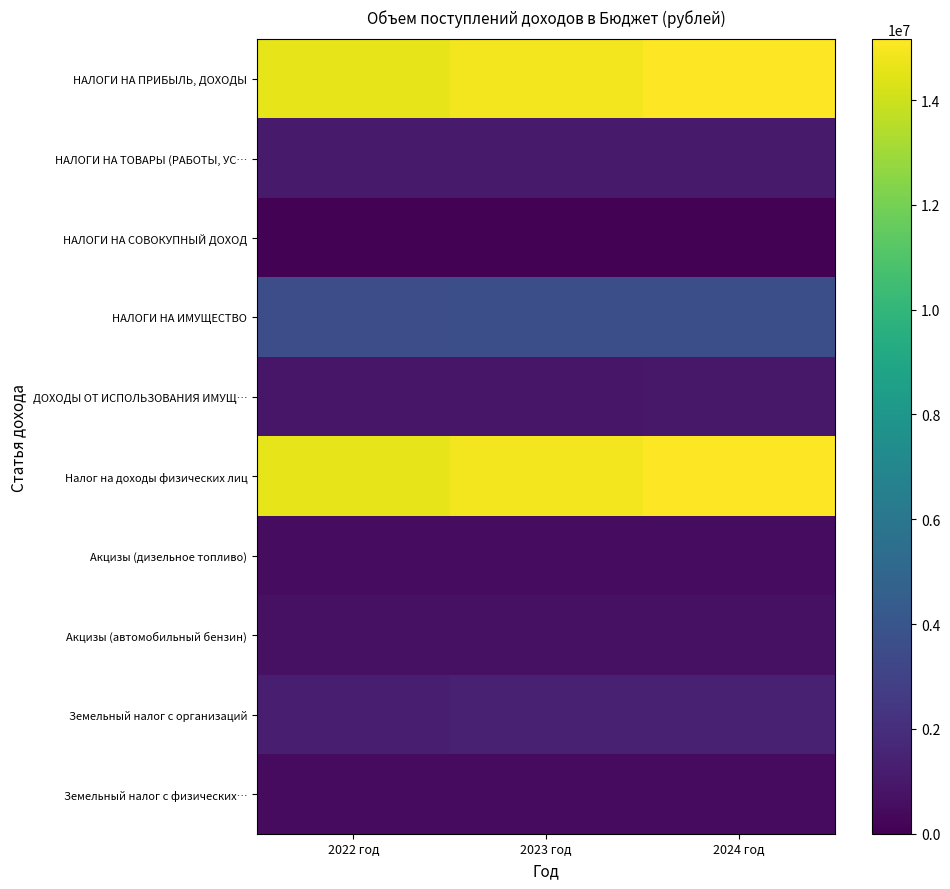

What is the difference between the highest and lowest values at 2022 год?

14486000